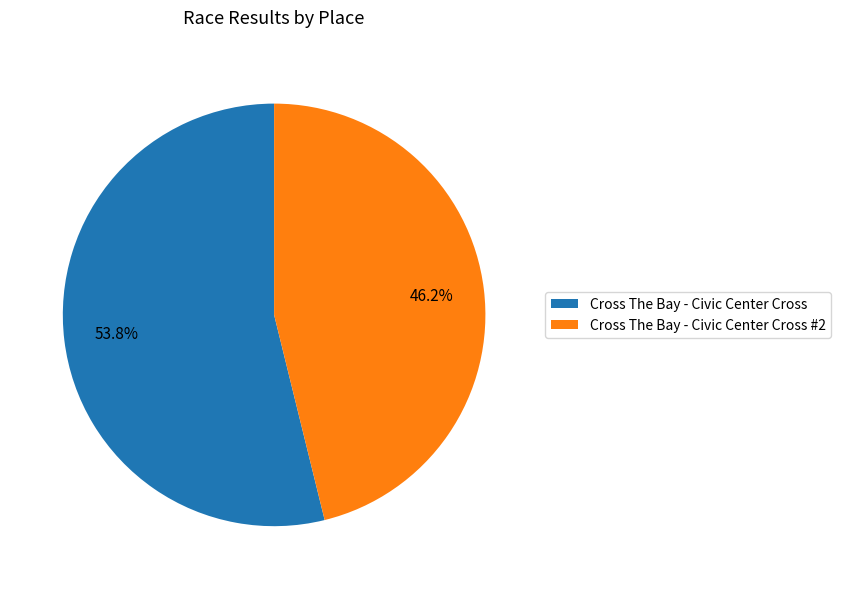

Is there a majority slice in this chart?

Yes